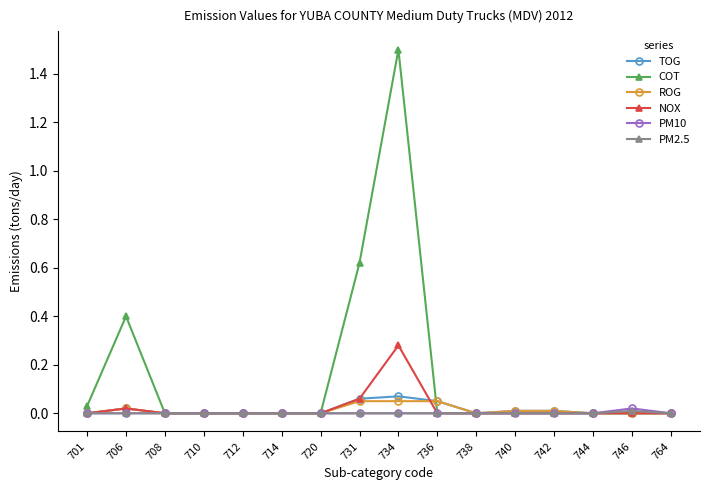

Which series has the largest range (max minus min)?

COT